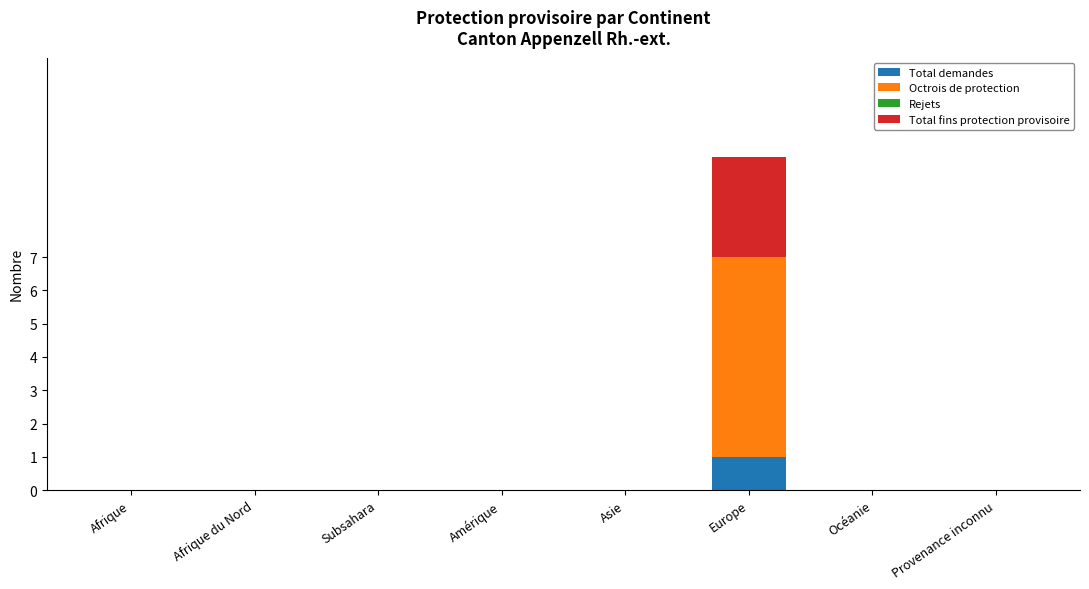

The value of Total demandes at Provenance inconnu is 0. True or false?

True